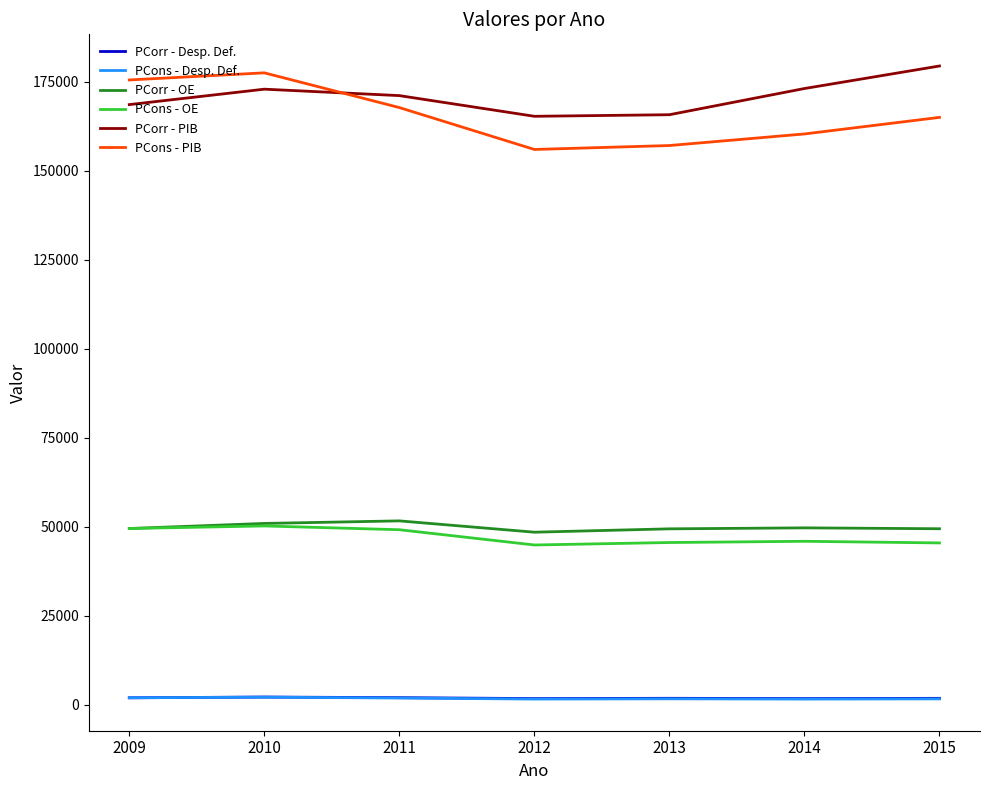

Read the PCons - Desp. Def. value at 2011.

1950.2